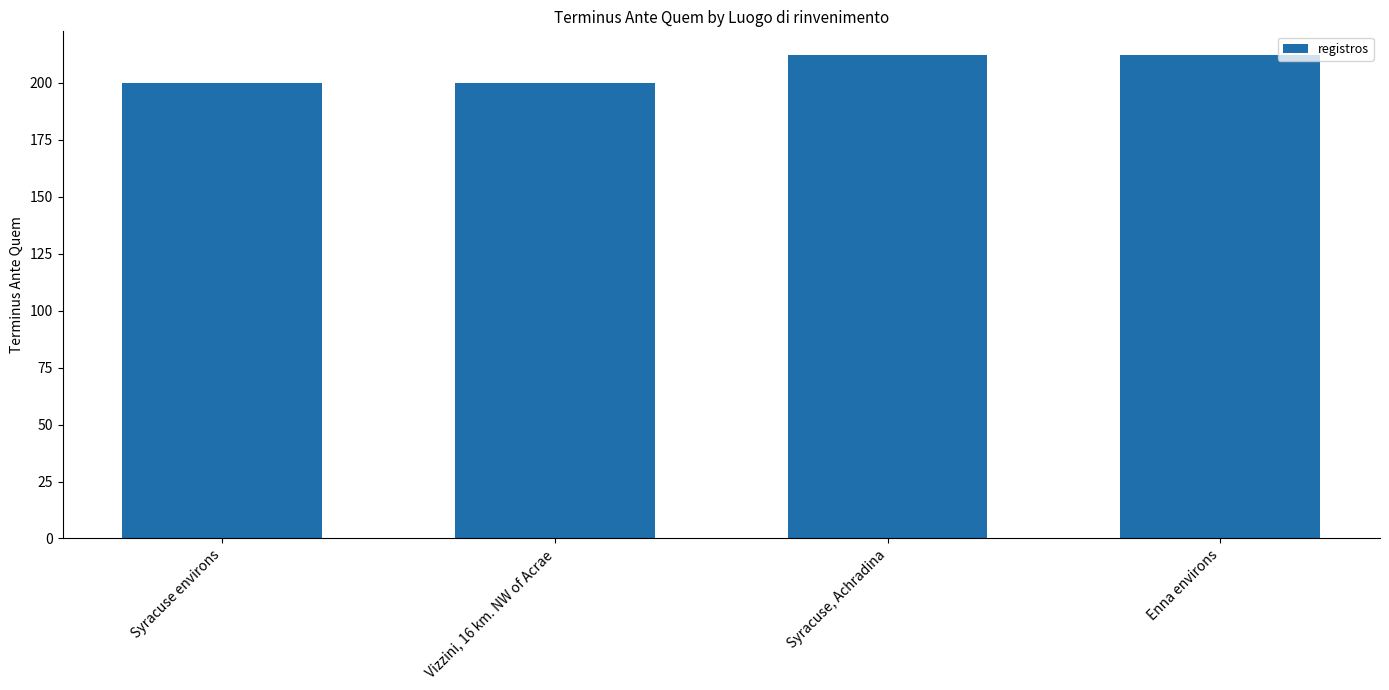

Reading right to left, list all the values displayed in this chart.

212	212	200	200